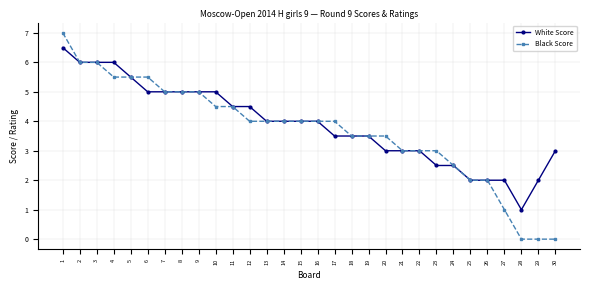

What is the difference between the highest and lowest values at 4?

0.5